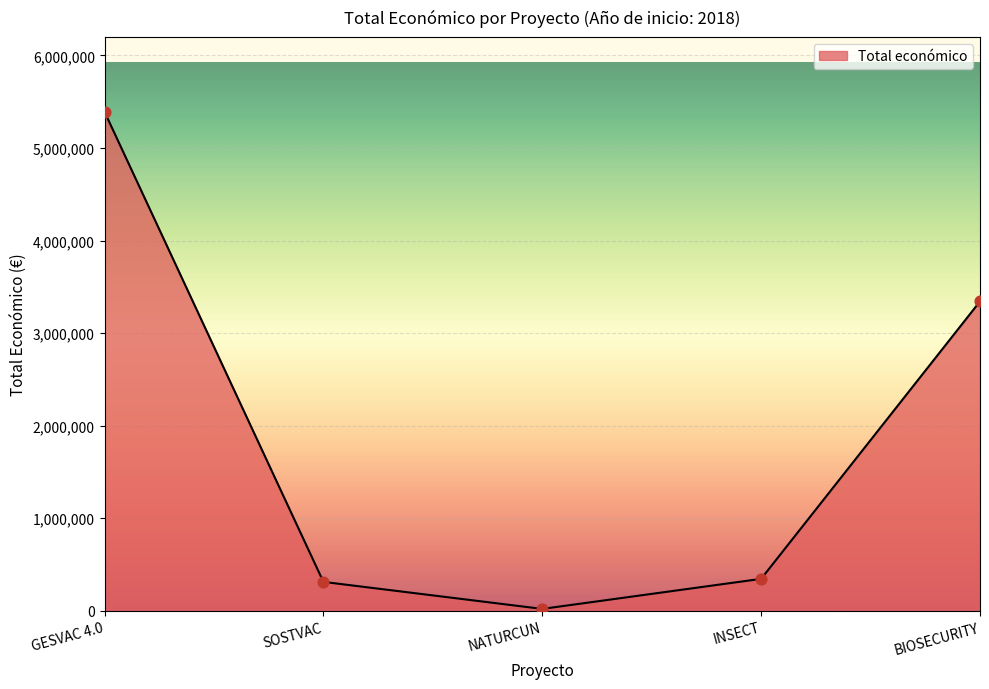

What is the change in value from GESVAC 4.0 to NATURCUN?

-5371120